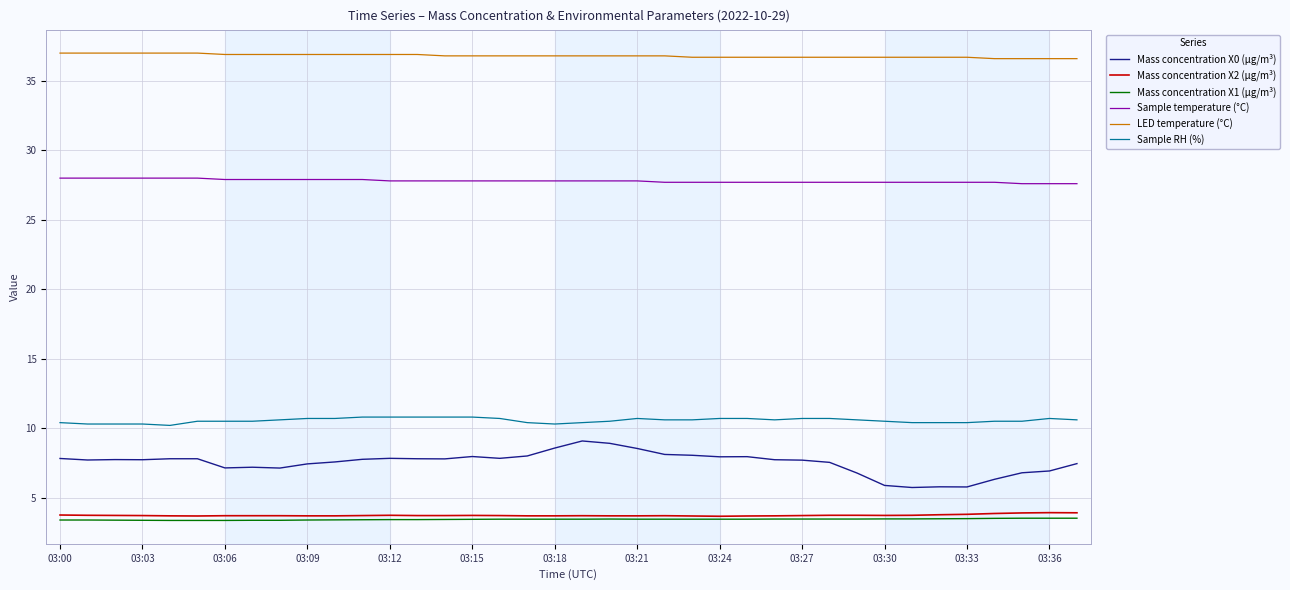

Count the number of data series in this chart.

6